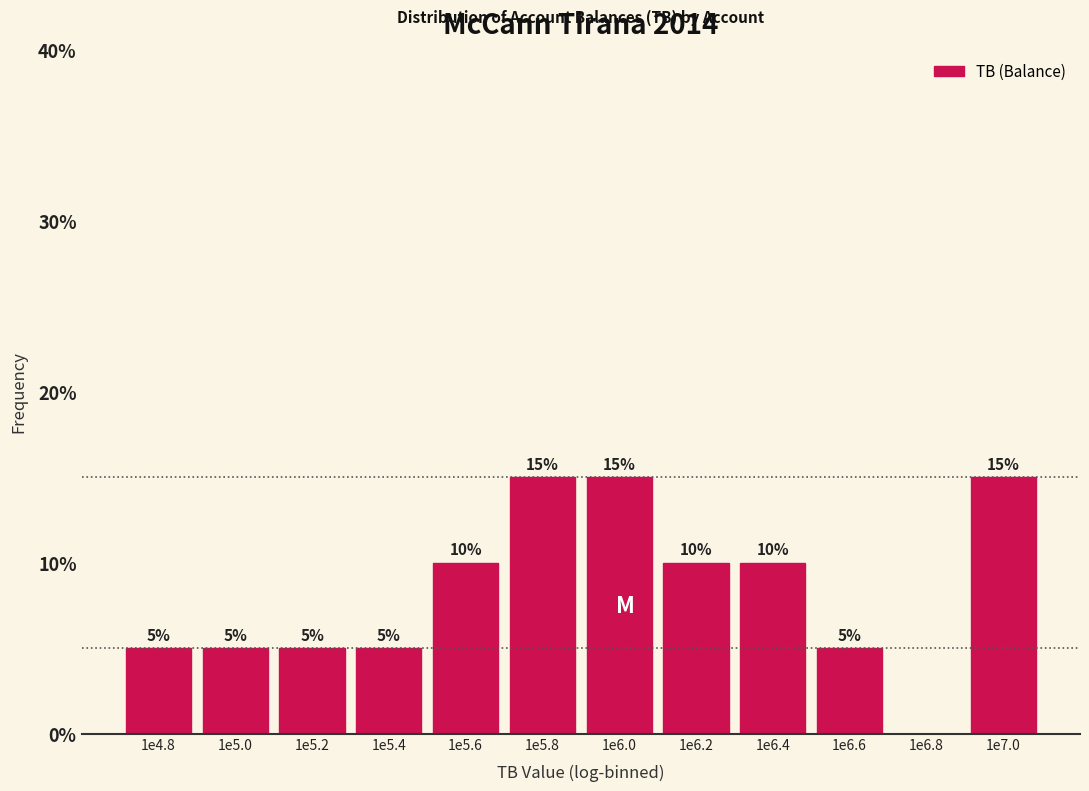

Reading left to right, what are all the values shown in this chart?

1e4.8=5	1e5.0=5	1e5.2=5	1e5.4=5	1e5.6=10	1e5.8=15	1e6.0=15	1e6.2=10	1e6.4=10	1e6.6=5	1e6.8=0	1e7.0=15